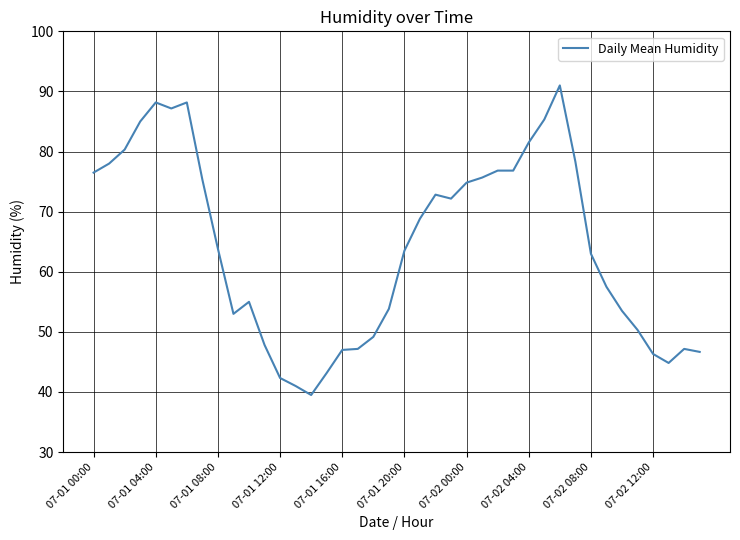

What is the smallest value displayed?

39.5